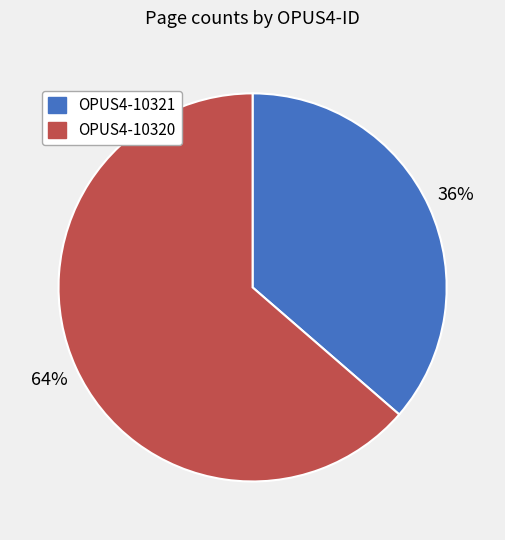

Count the number of slices in the pie.

2